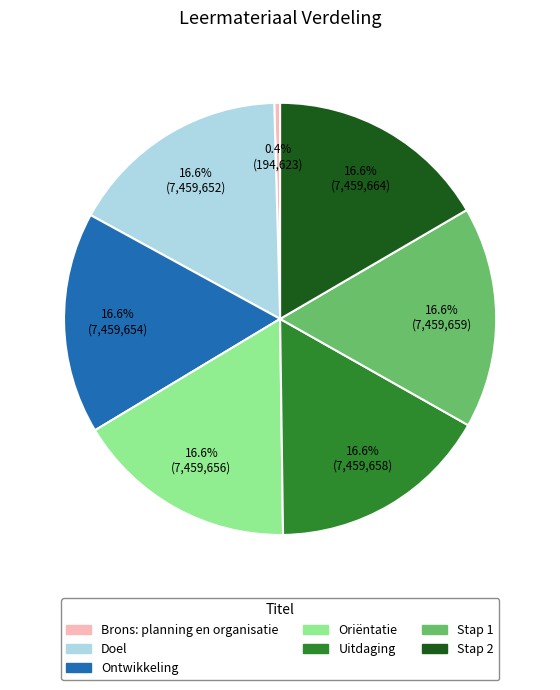

Does any single category account for the majority?

No